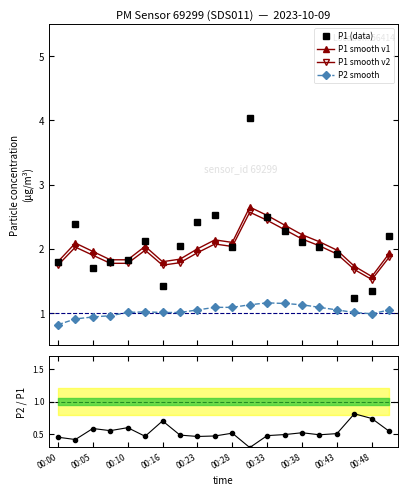

Does the chart have visible grid lines?

No